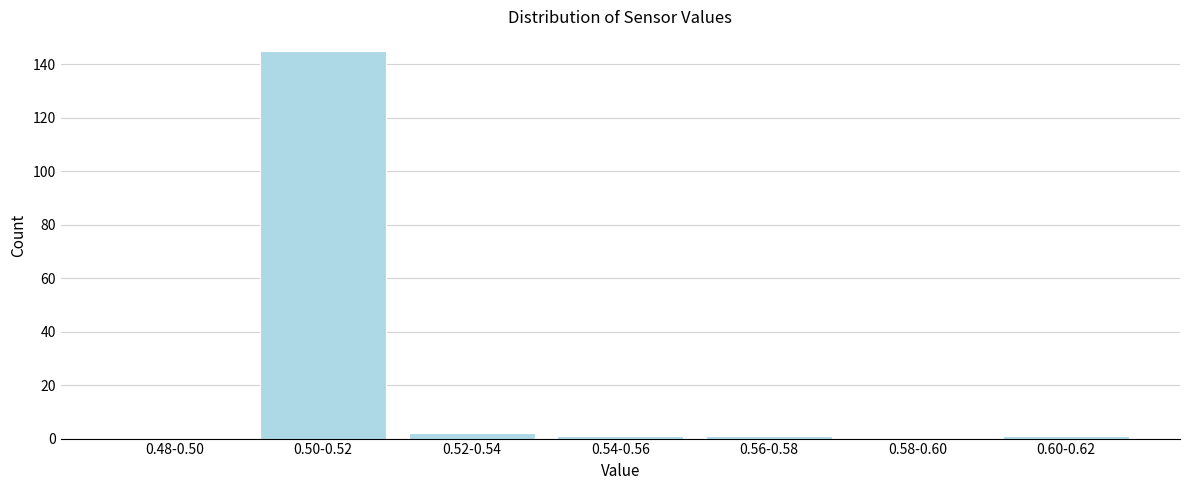

Reading left to right, what are all the values shown in this chart?

0.48-0.50=0	0.50-0.52=145	0.52-0.54=2	0.54-0.56=1	0.56-0.58=1	0.58-0.60=0	0.60-0.62=1